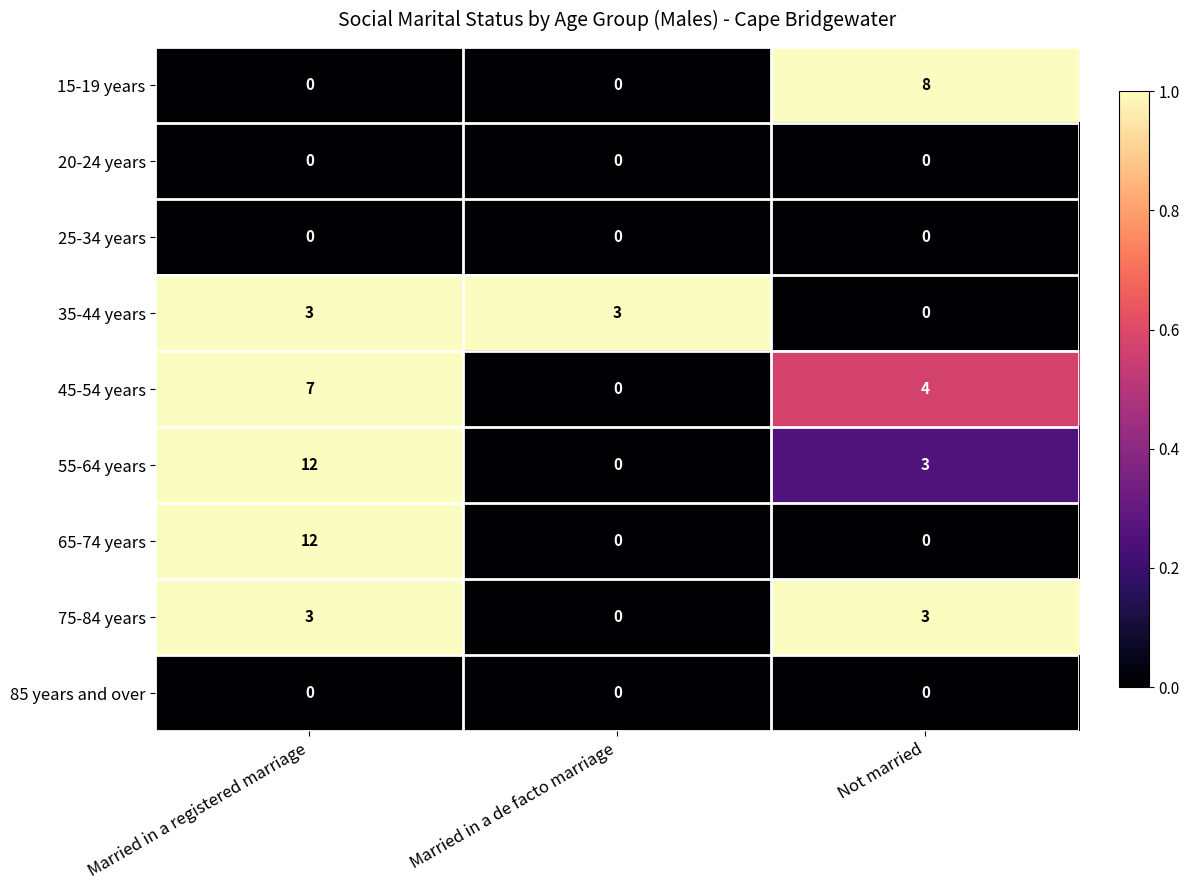

What is the difference between the 45-54 years values at Married in a de facto marriage and Married in a registered marriage?

7